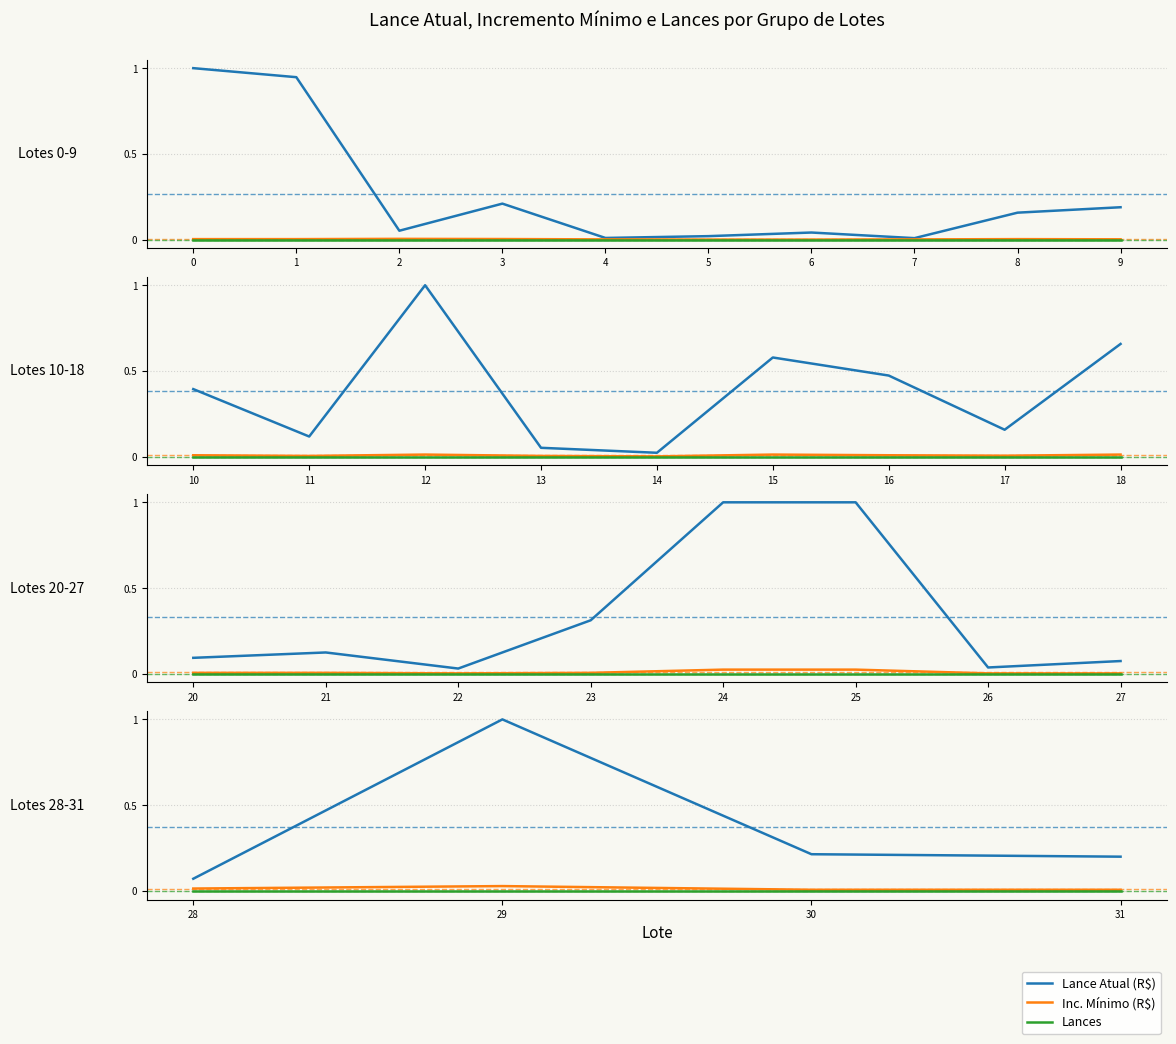

Rank the series at 31 from lowest to highest value.

Lances, Inc. Mínimo (R$), Lance Atual (R$)